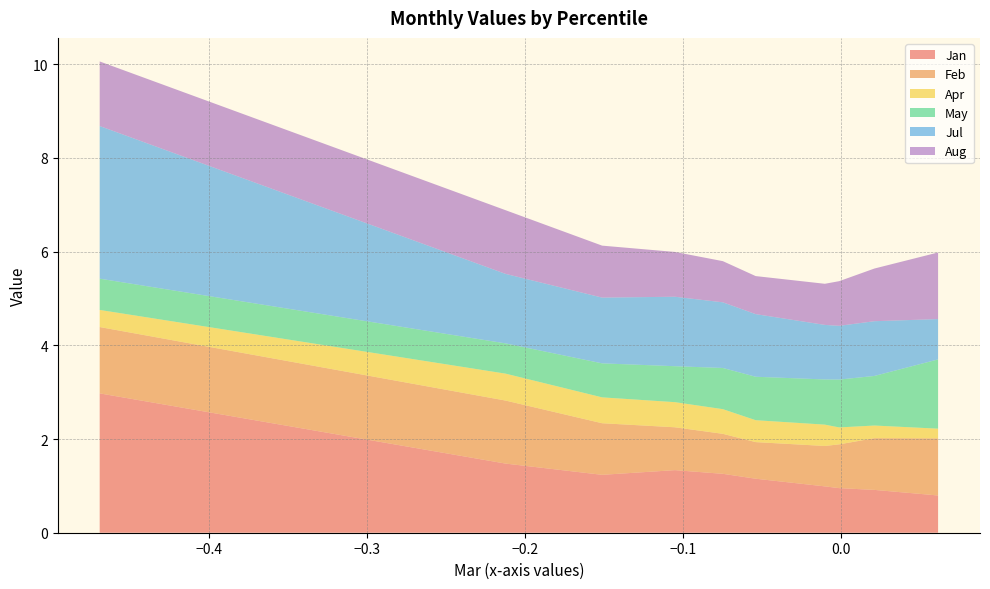

Reading left to right, list all the values displayed in this chart.

Jan: 3.0	1.5	1.2	1.3	1.3	1.2	1.0	1.0	0.9	0.8
Feb: 1.4	1.3	1.1	0.9	0.9	0.8	0.9	0.9	1.1	1.2
Apr: 0.4	0.6	0.6	0.5	0.5	0.5	0.5	0.4	0.3	0.2
May: 0.7	0.6	0.7	0.8	0.9	0.9	1.0	1.0	1.1	1.5
Jul: 3.3	1.5	1.4	1.5	1.4	1.3	1.2	1.1	1.2	0.9
Aug: 1.4	1.4	1.1	1.0	0.9	0.8	0.9	1.0	1.1	1.4